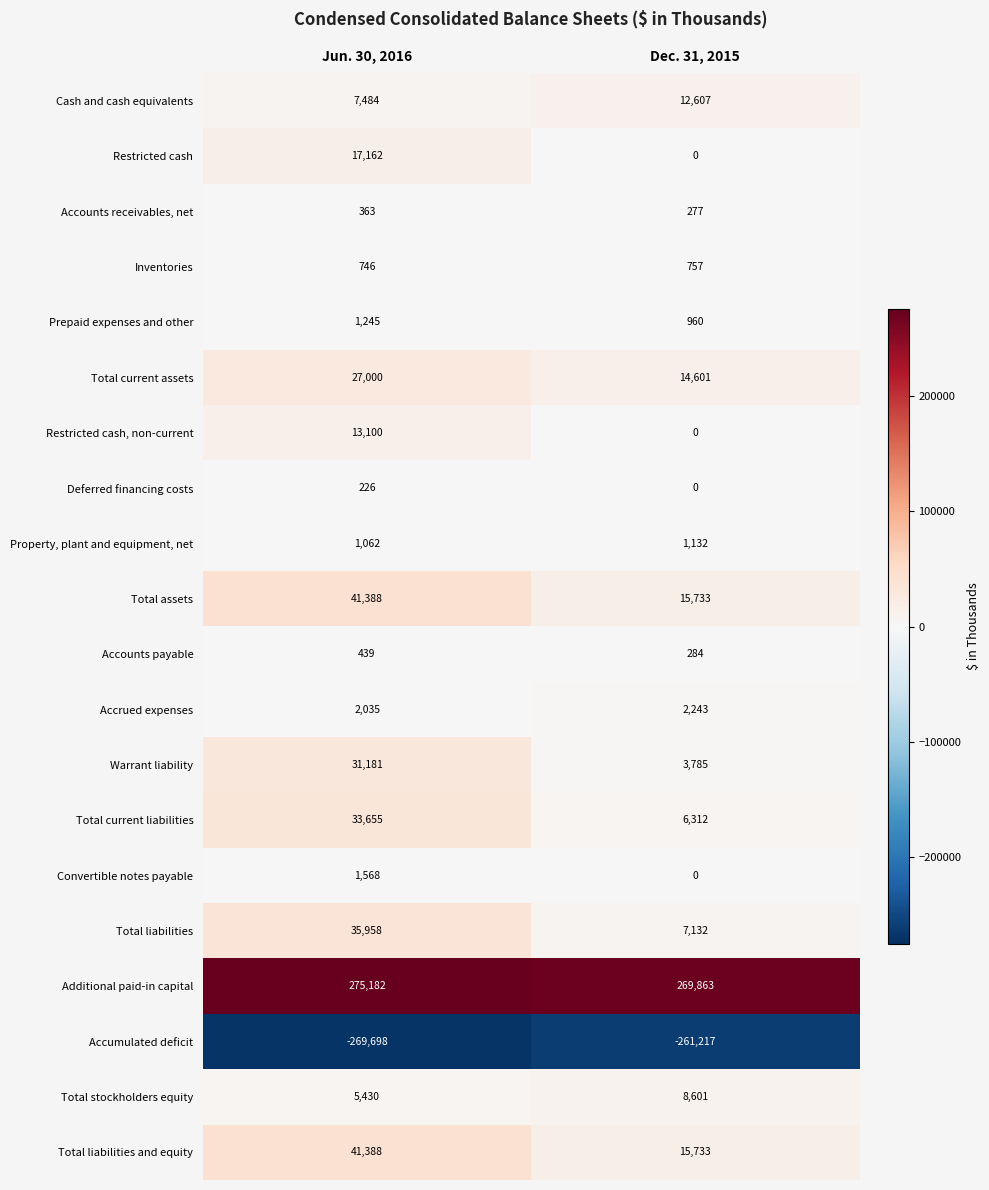

Where is Total current liabilities nearest to the value 19983?

Dec. 31, 2015